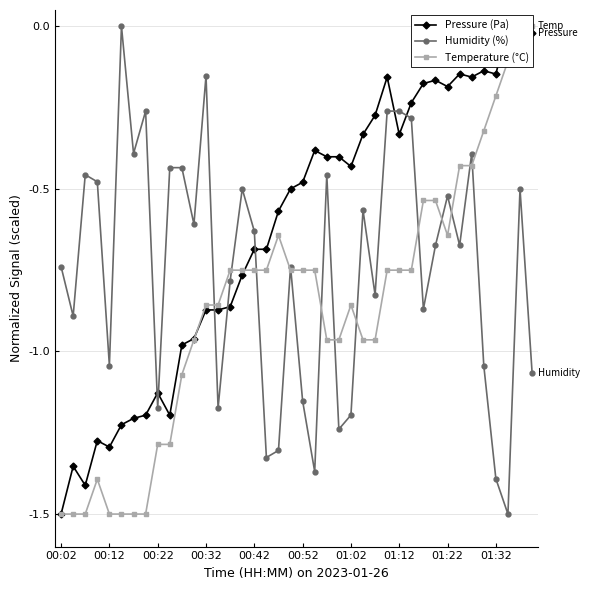

Is it true that Humidity (%) equals -2.1 at 01:32?

False